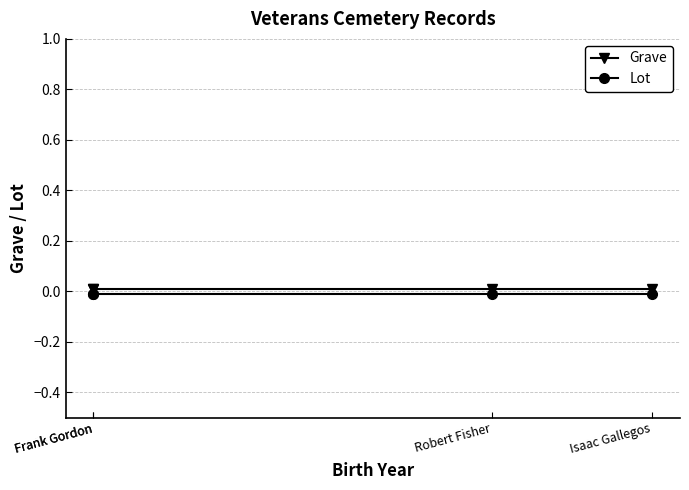

Is the value of Grave at Isaac Gallegos greater than the value of Lot at Frank Gordon?

Yes